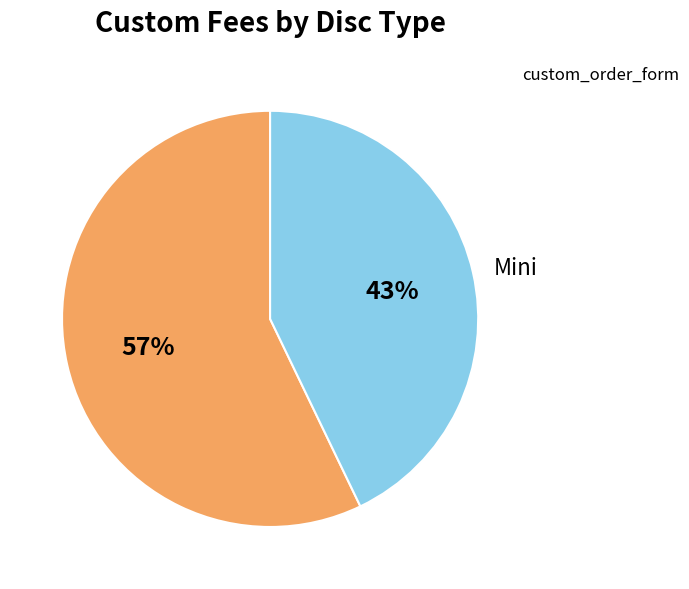

Count the number of slices in the pie.

2